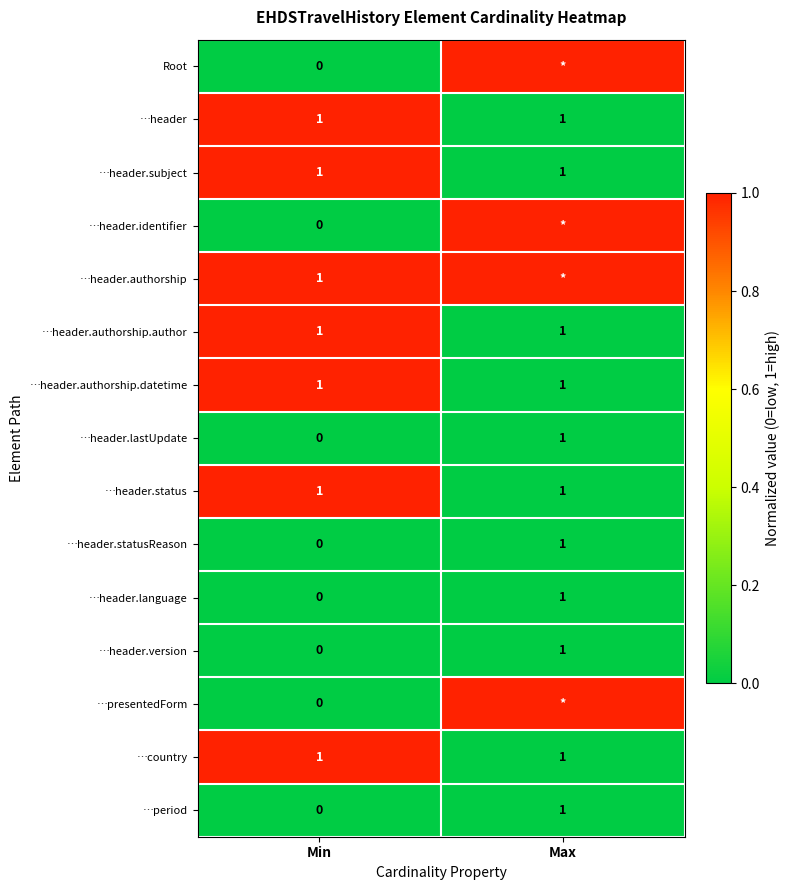

At which label is …header.lastUpdate closest to 0?

Min